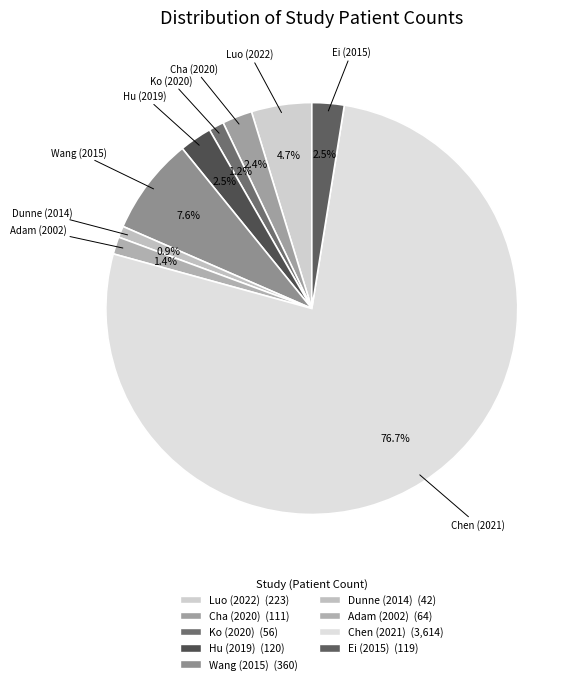

Rank the categories by value from highest to lowest.

Chen (2021), Wang (2015), Luo (2022), Hu (2019), Ei (2015), Cha (2020), Adam (2002), Ko (2020), Dunne (2014)